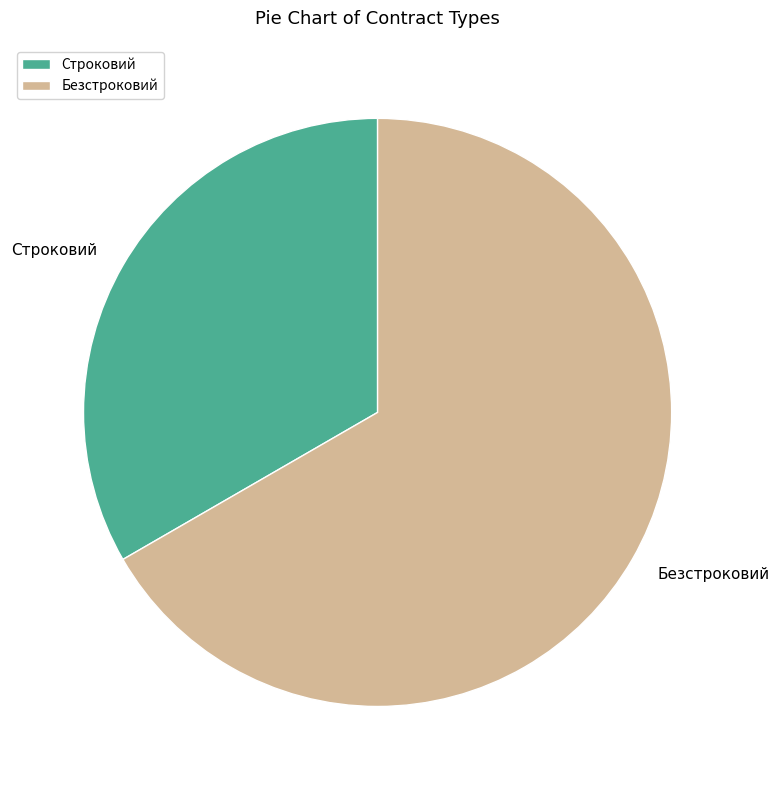

Is the sum of Безстроковий and Строковий greater than half?

Yes